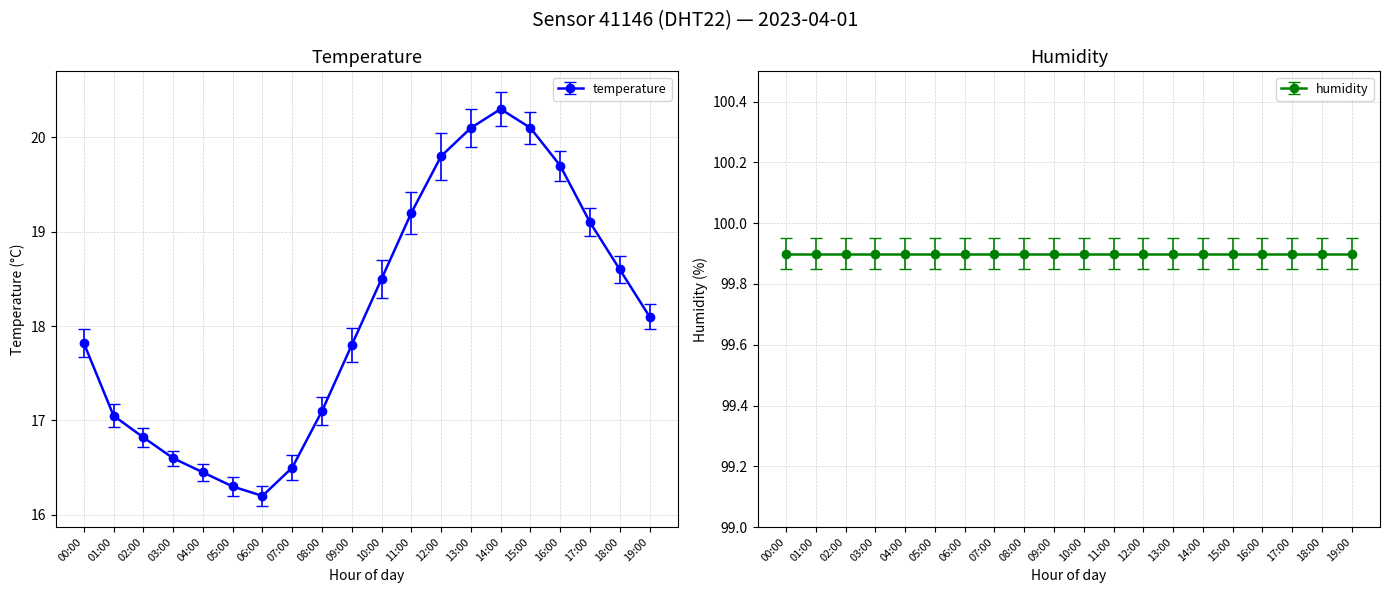

Is this an area chart (filled region under the line)?

No